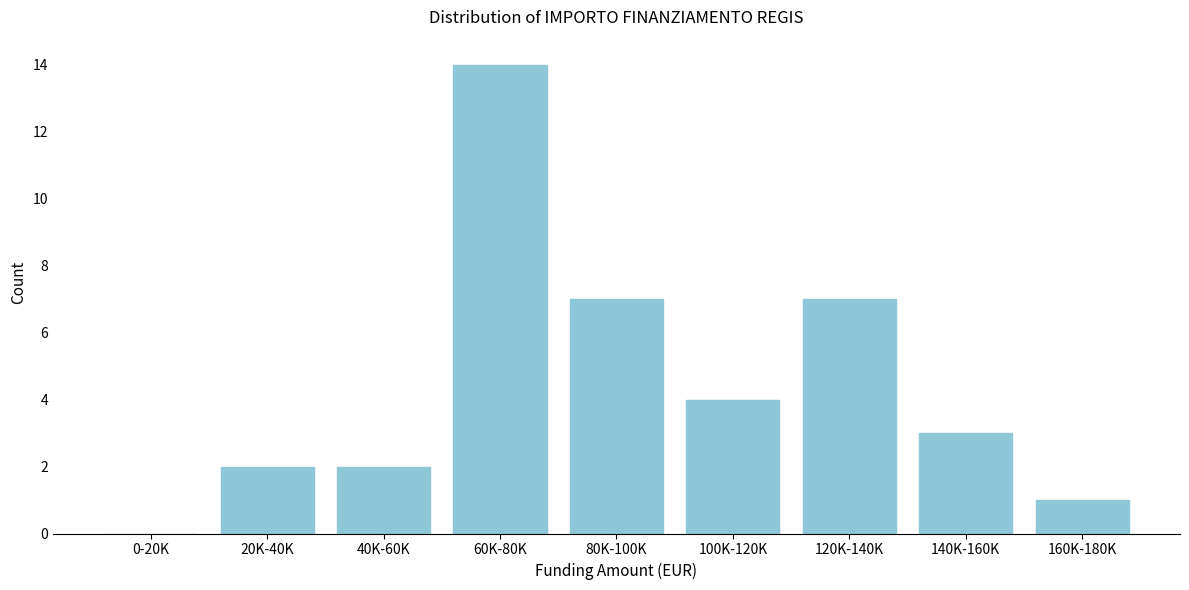

Reading right to left, extract all data points from this chart.

160K-180K=1	140K-160K=3	120K-140K=7	100K-120K=4	80K-100K=7	60K-80K=14	40K-60K=2	20K-40K=2	0-20K=0